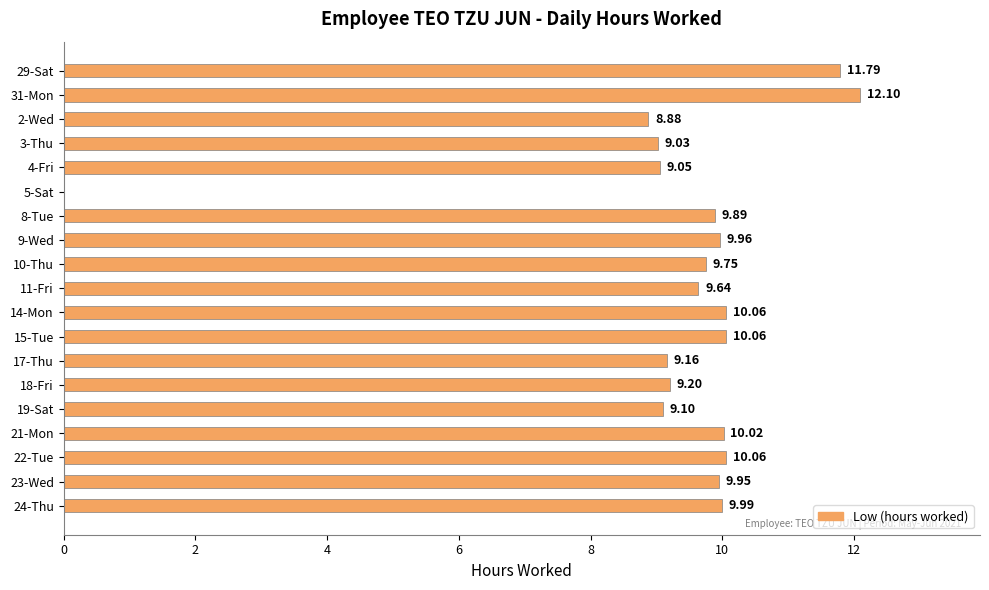

What is the change in value from 8-Tue to 21-Mon?

+0.1